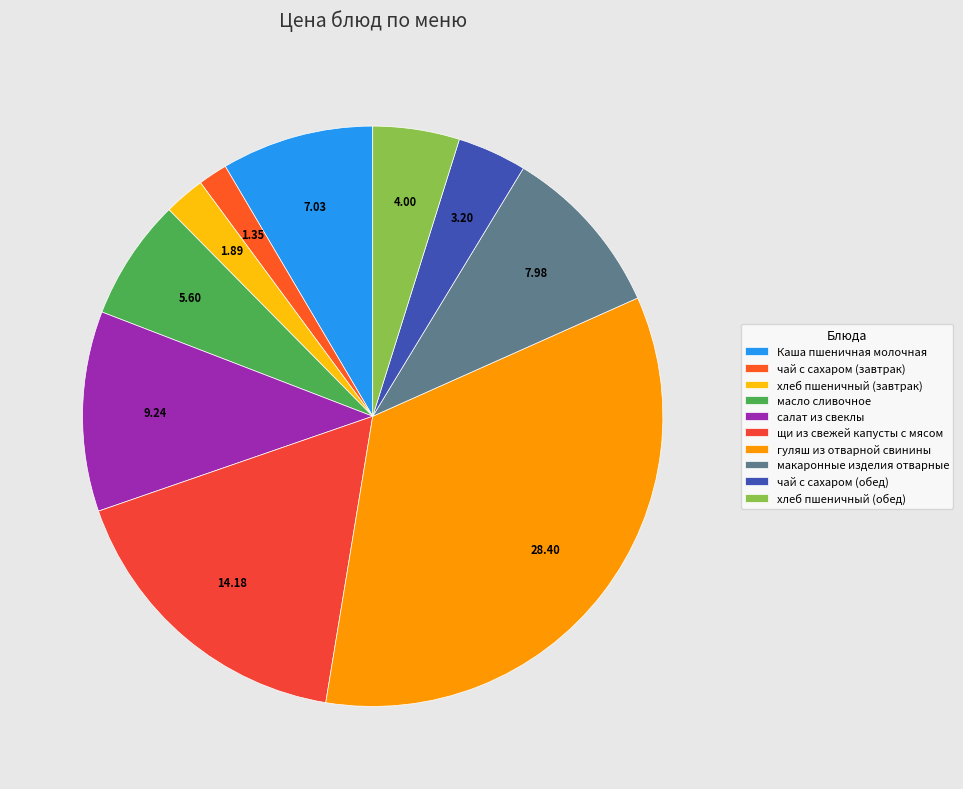

How many slices are in this pie chart?

10